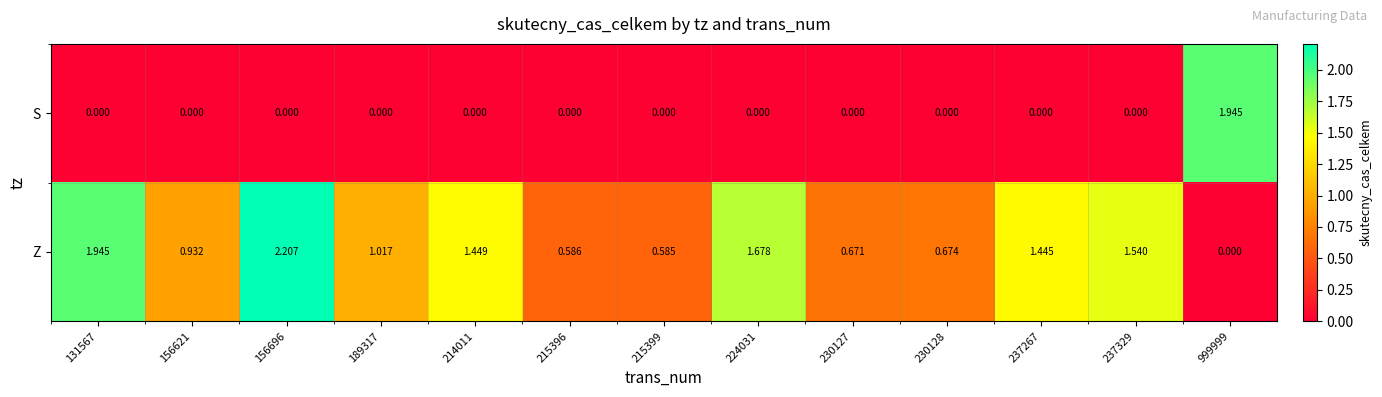

How many positive values does the S series have?

1